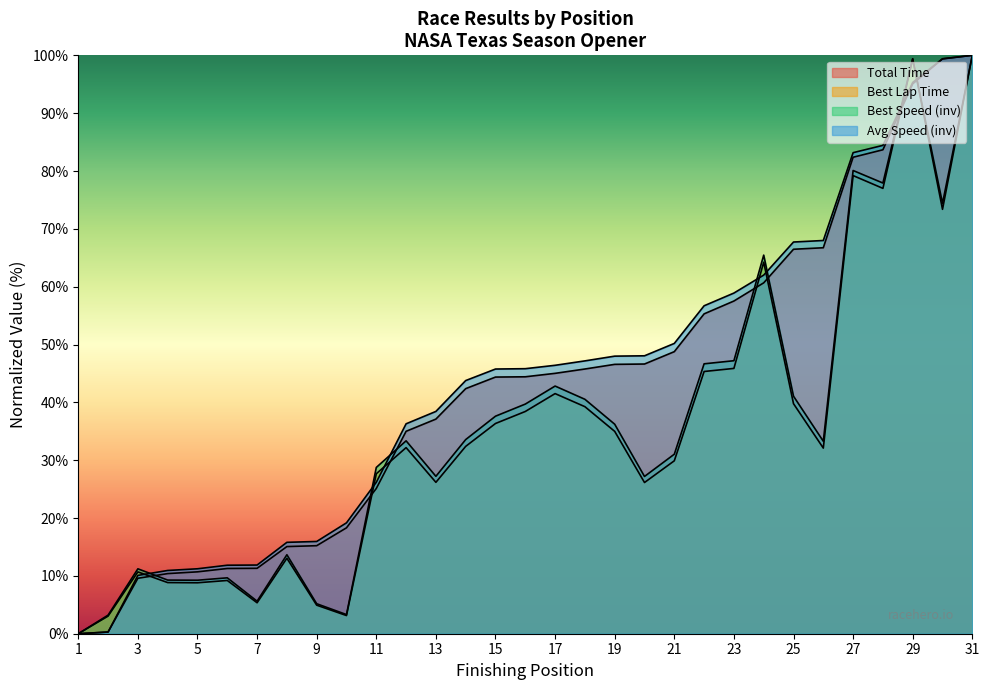

Rank the series by their maximum value, from highest to lowest.

Total Time, Best Lap Time, Best Speed, Average Speed